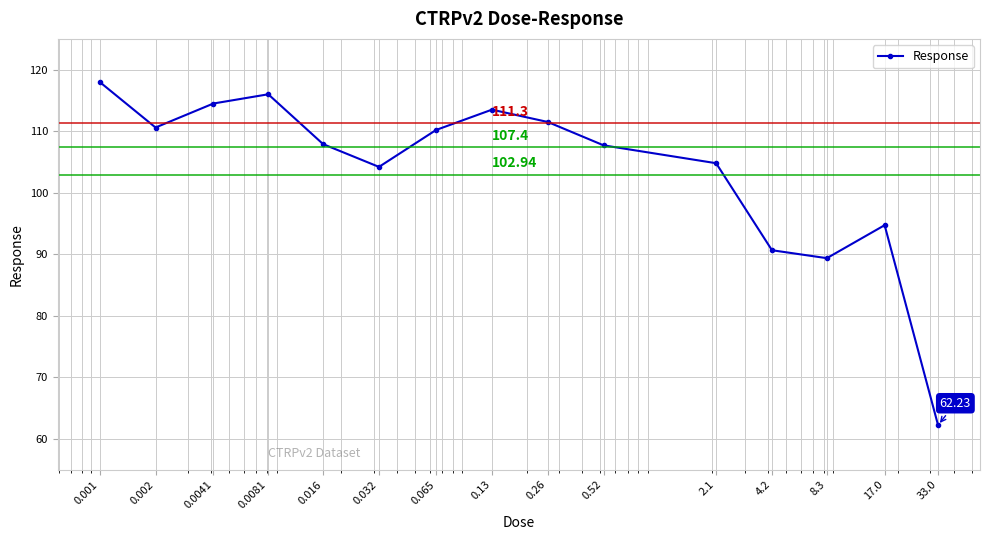

What is the average value?

103.7